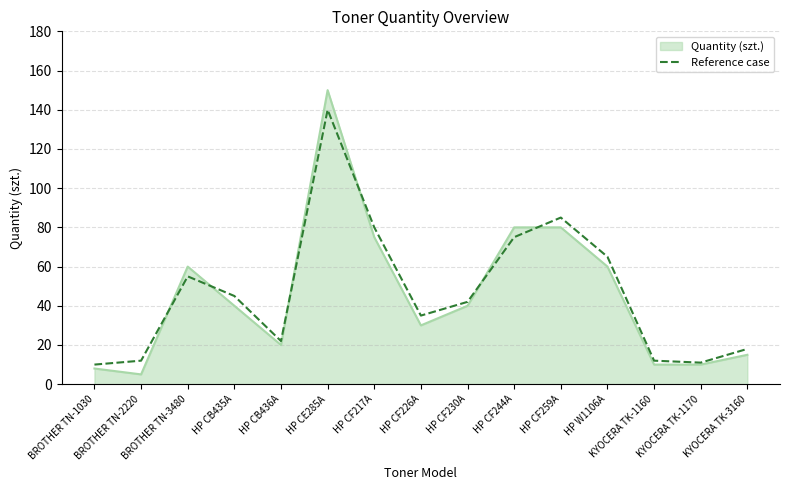

Which series has the widest spread of values?

Quantity (szt.)